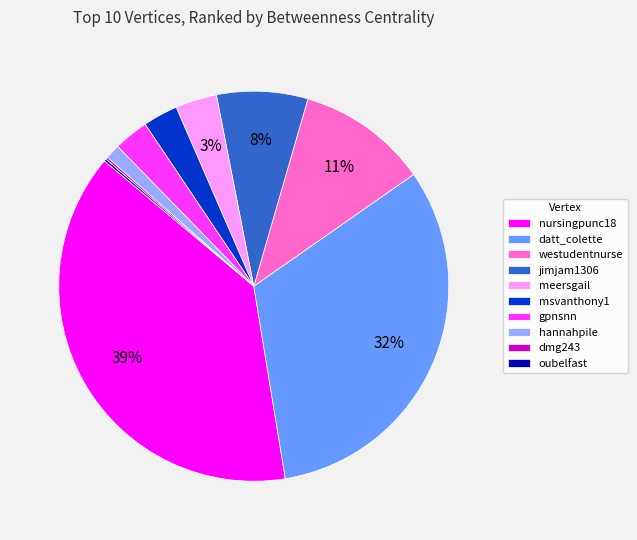

What is the largest slice in the pie chart?

nursingpunc18